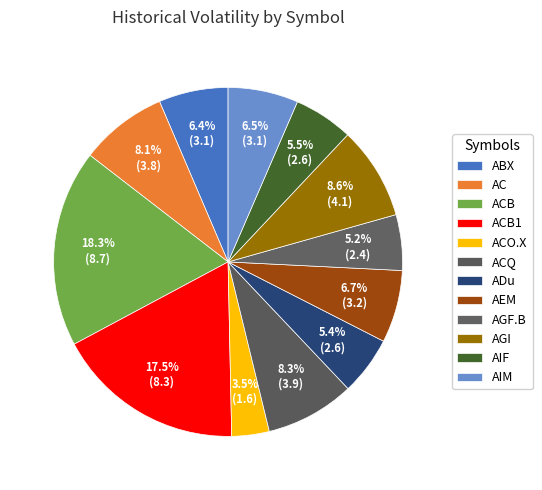

How many slices are in this pie chart?

12